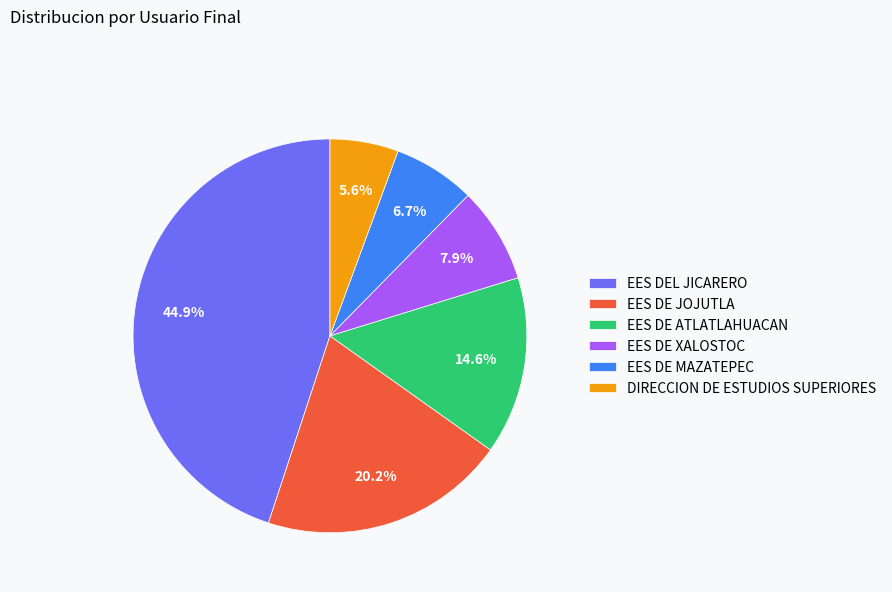

To the nearest percent, what is the difference between the DIRECCION DE ESTUDIOS SUPERIORES and EES DE ATLATLAHUACAN slice percentages?

9%